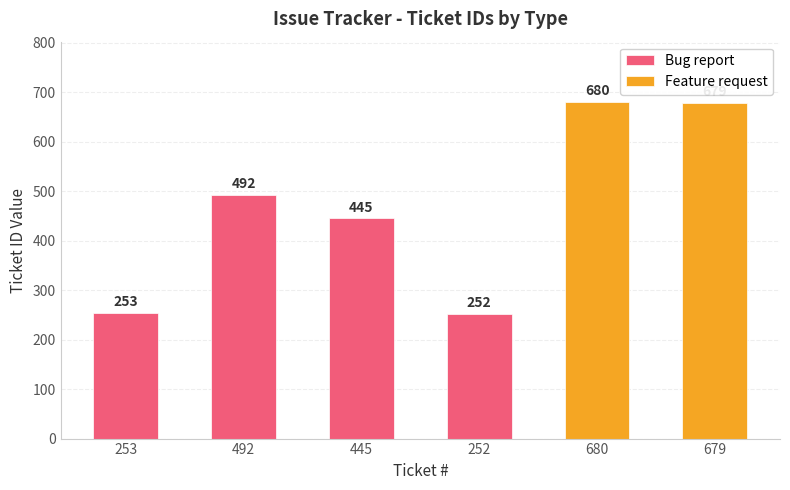

The chart shows a value of 253 at 253. True or false?

True